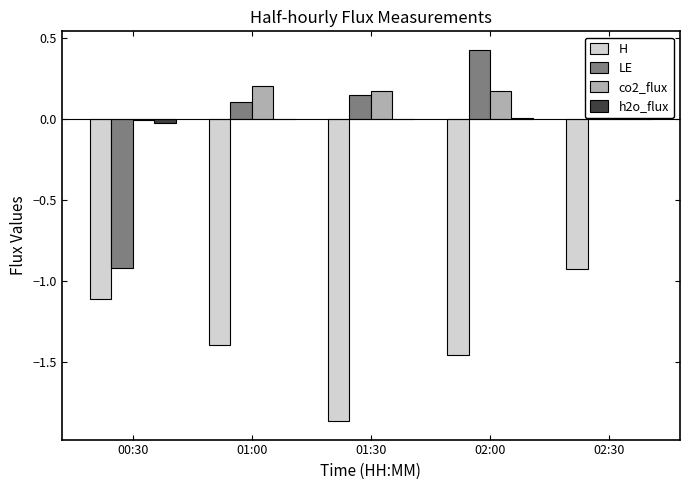

What is the total value across all series at 02:30?

-0.8